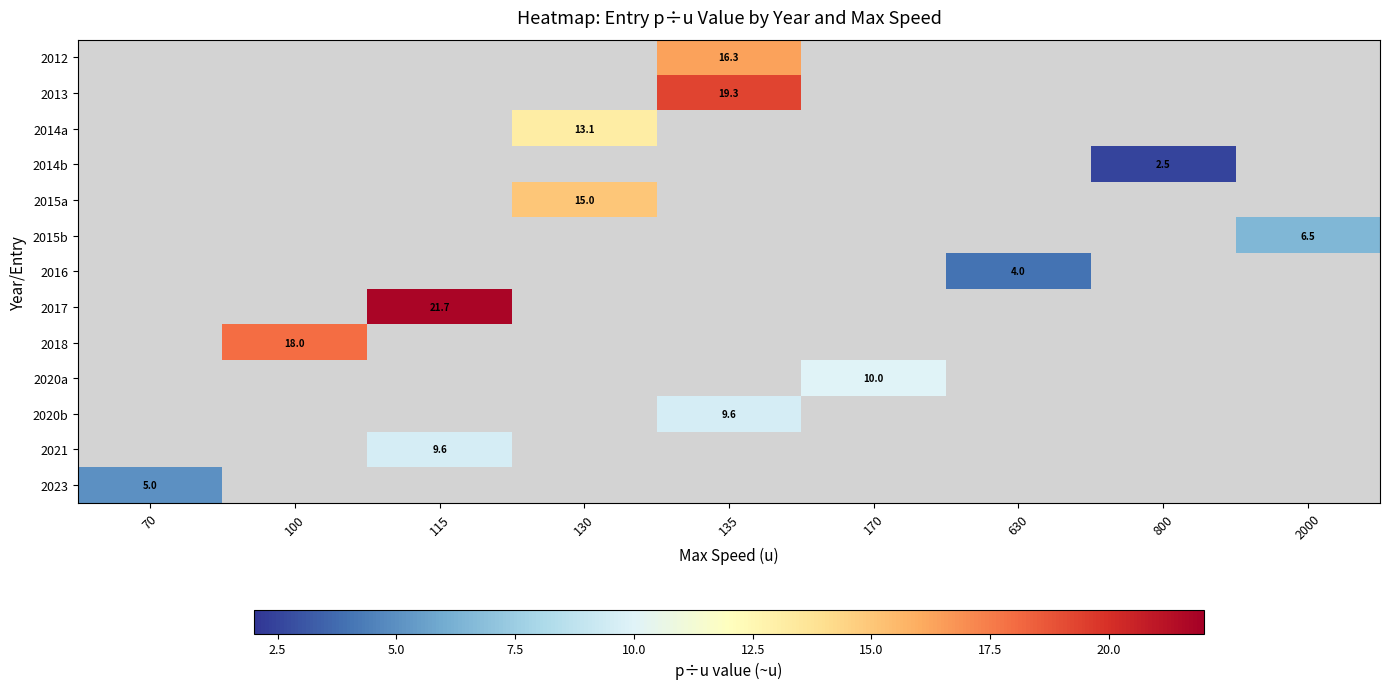

How many series are shown in this chart?

13